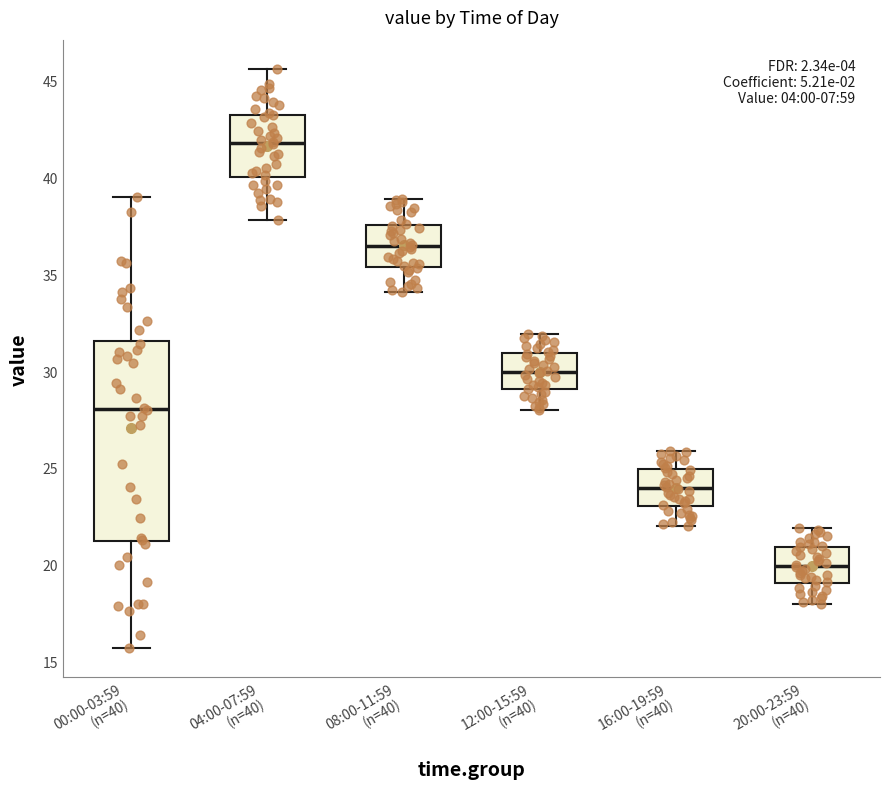

Which box is the tallest, from its lower edge to its upper edge?

00:00-03:59 (n=40)